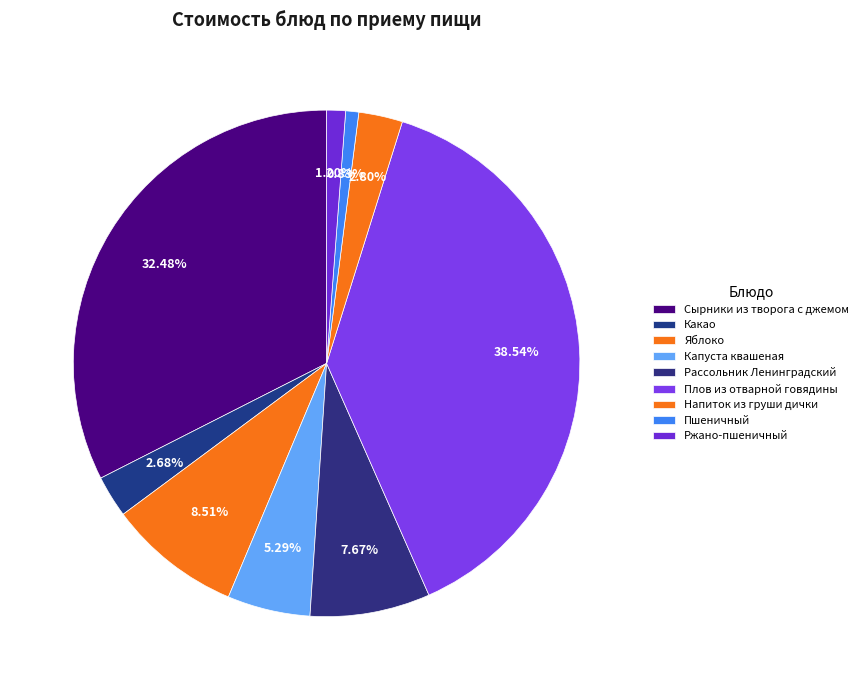

To the nearest percent, what portion does Рассольник Ленинградский represent?

8%